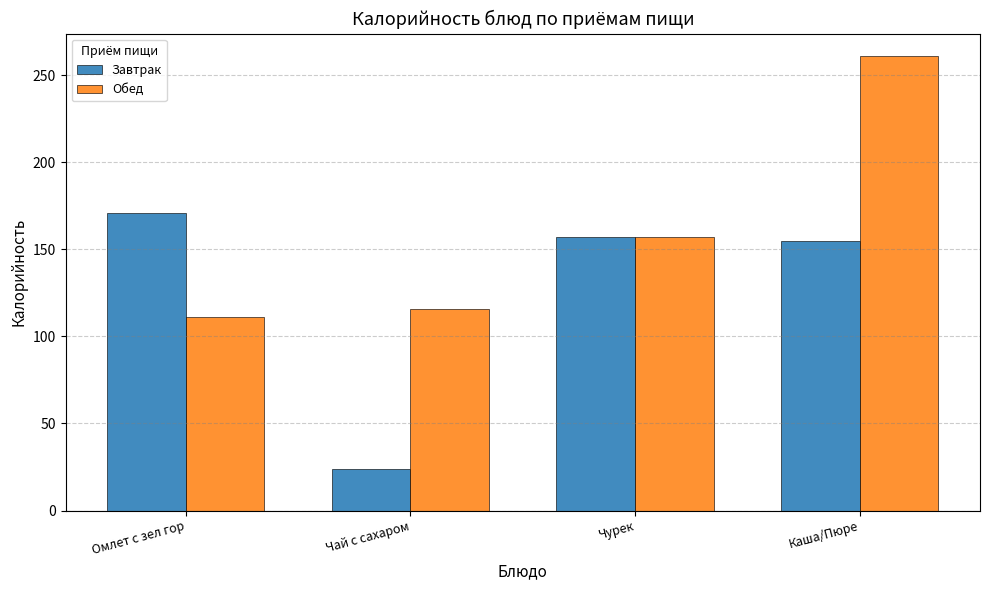

Which series has the largest total across all categories?

Обед